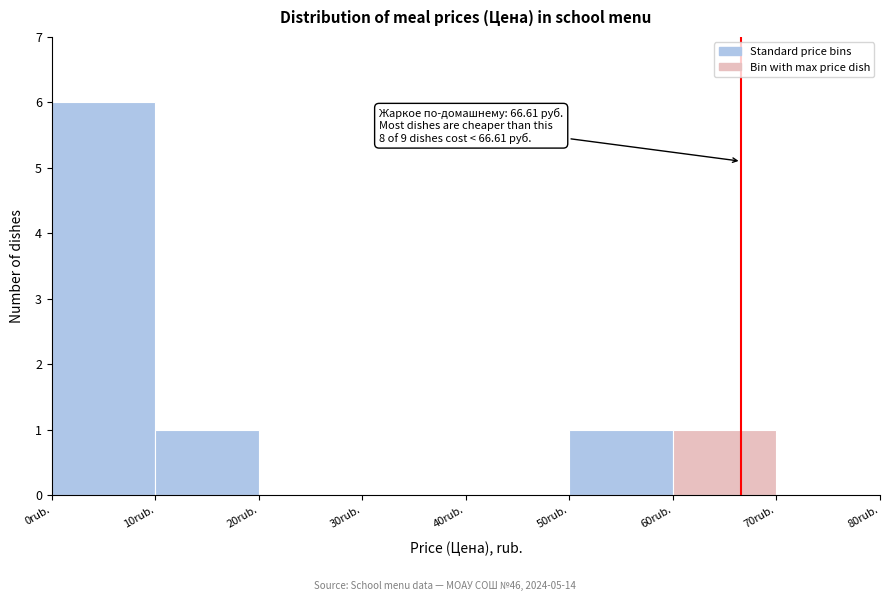

Which range on the x-axis has the tallest bar?

0 to 10